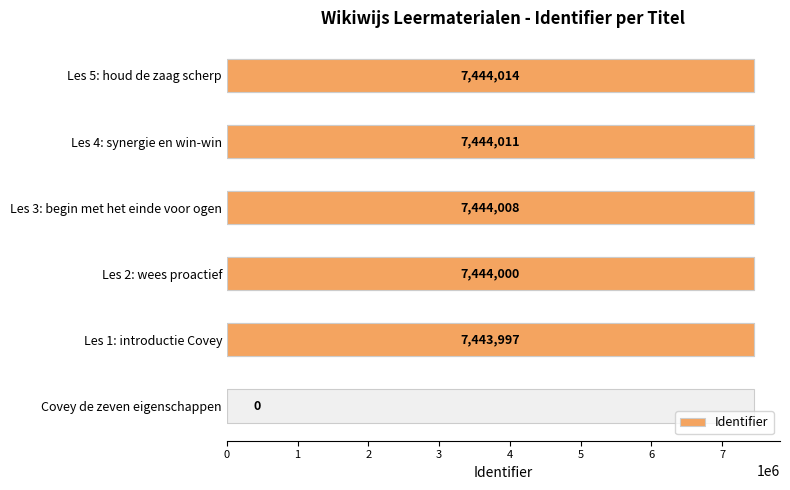

True or false: the data shows 7444014 at 5.

True